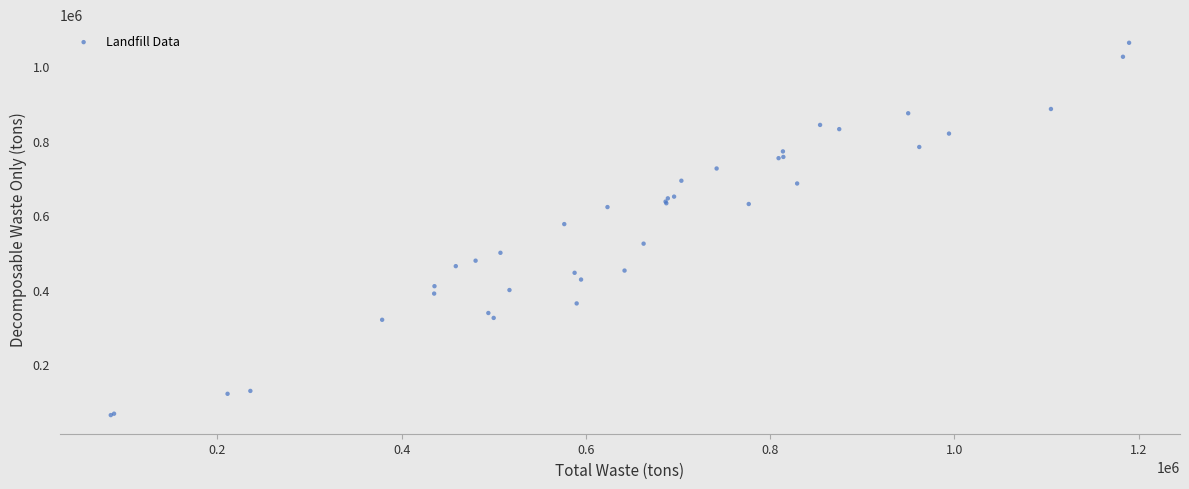

What Y value in the scatter plot is closest to 563152?

576187.5